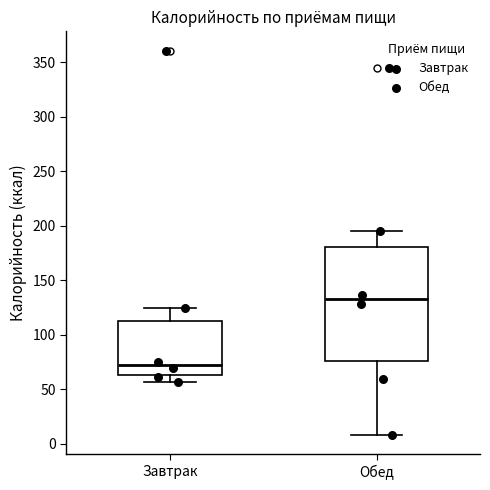

Comparing the boxes themselves (not the whiskers), which one is the tallest?

Обед